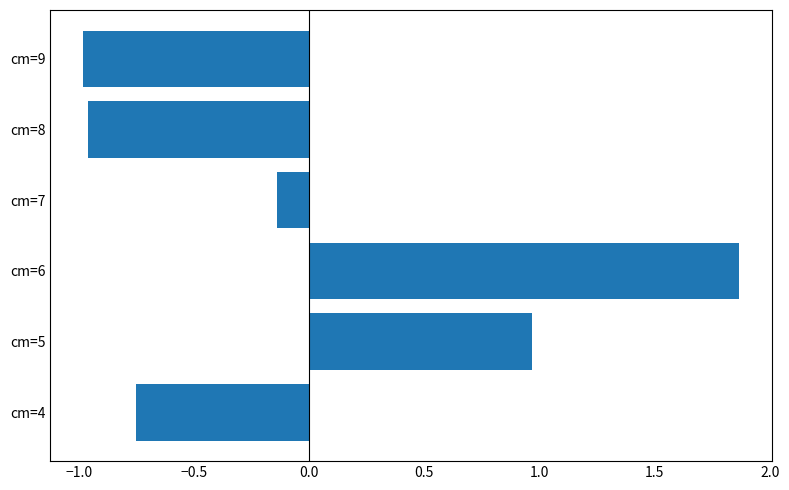

The chart shows a value of -0.2 at cm=4. True or false?

False